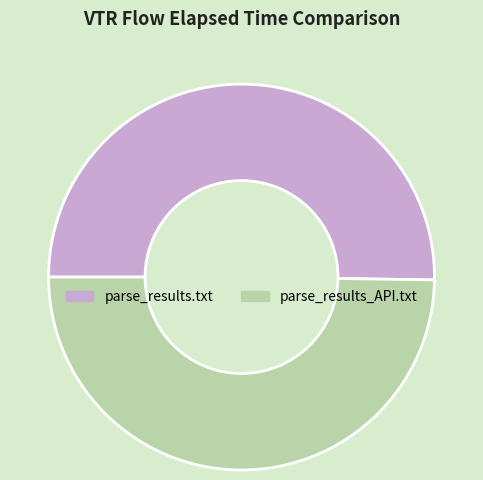

How many segments does this pie chart have?

2